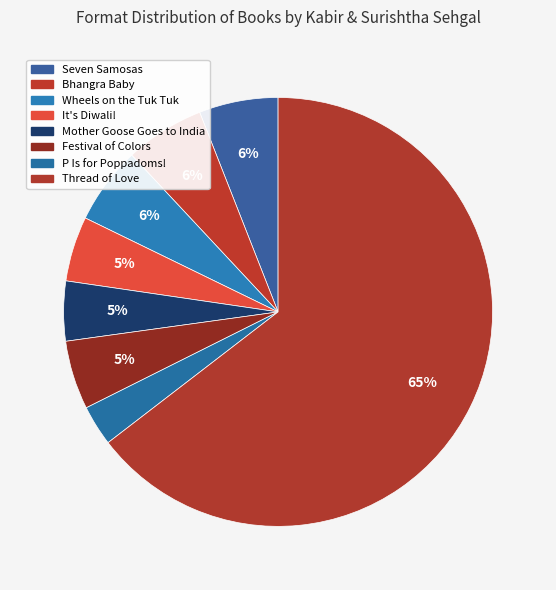

To the nearest percent, what is the difference between the largest and smallest slice percentages?

62%